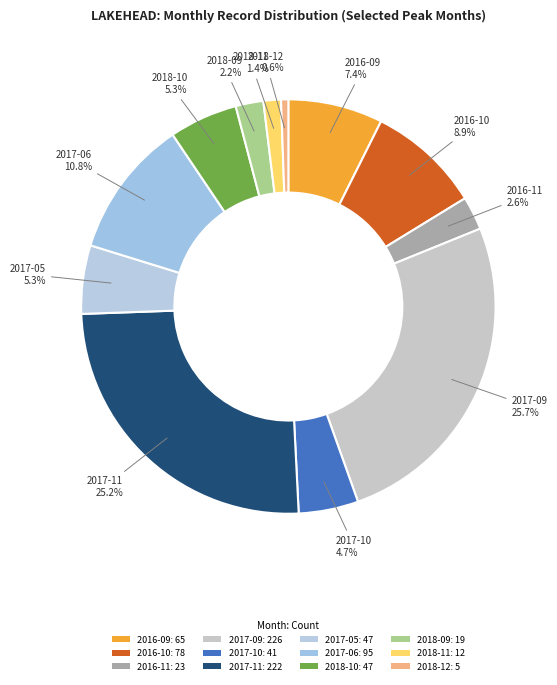

How many segments does this pie chart have?

12